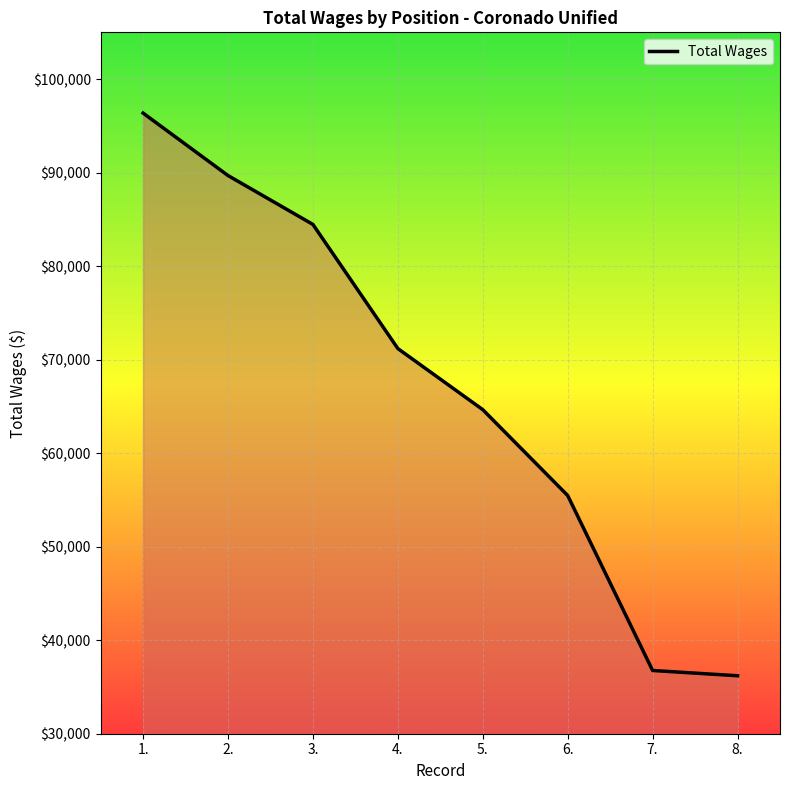

What is the minimum value shown in the chart?

36198